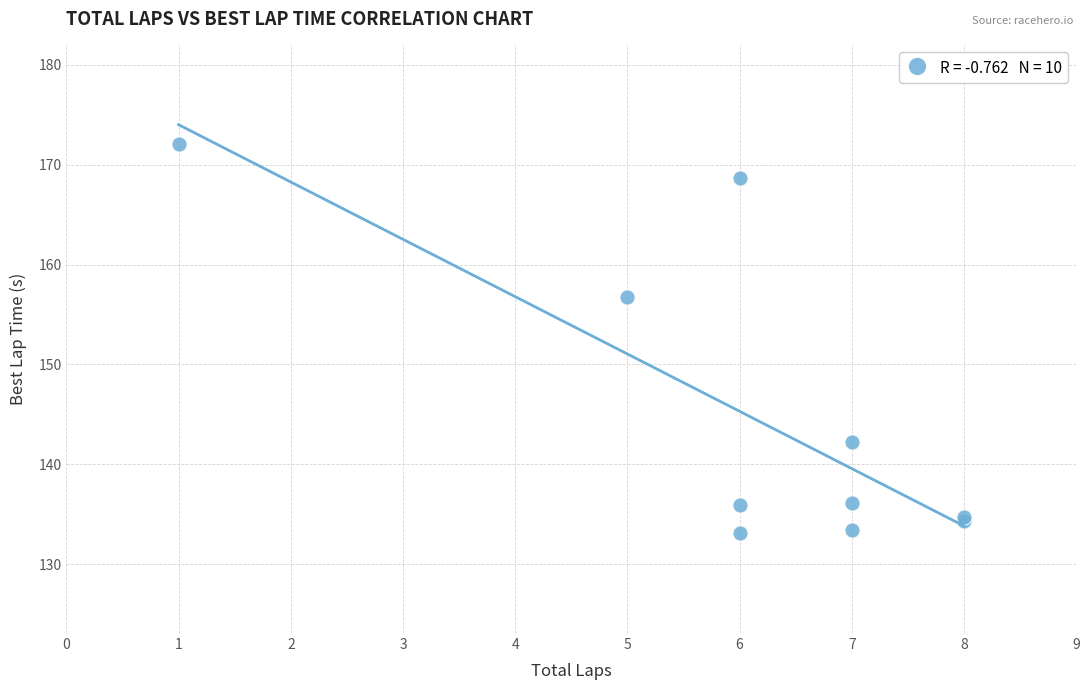

What Y value in the scatter plot is closest to 152?

156.8